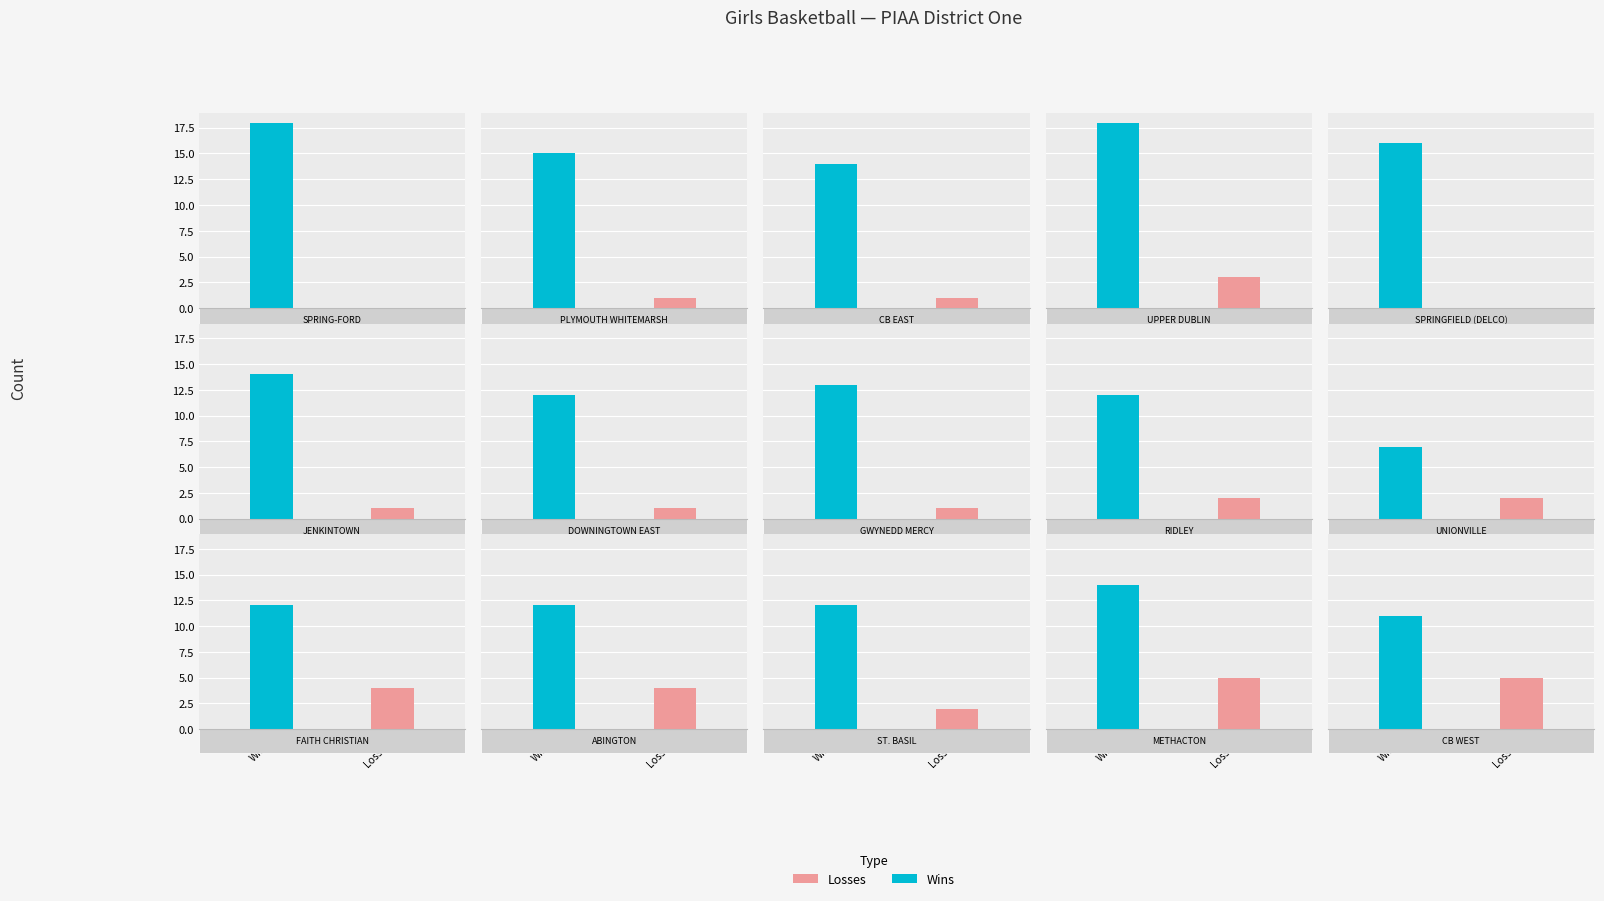

The Wins series shows 7 at UNIONVILLE. True or false?

True